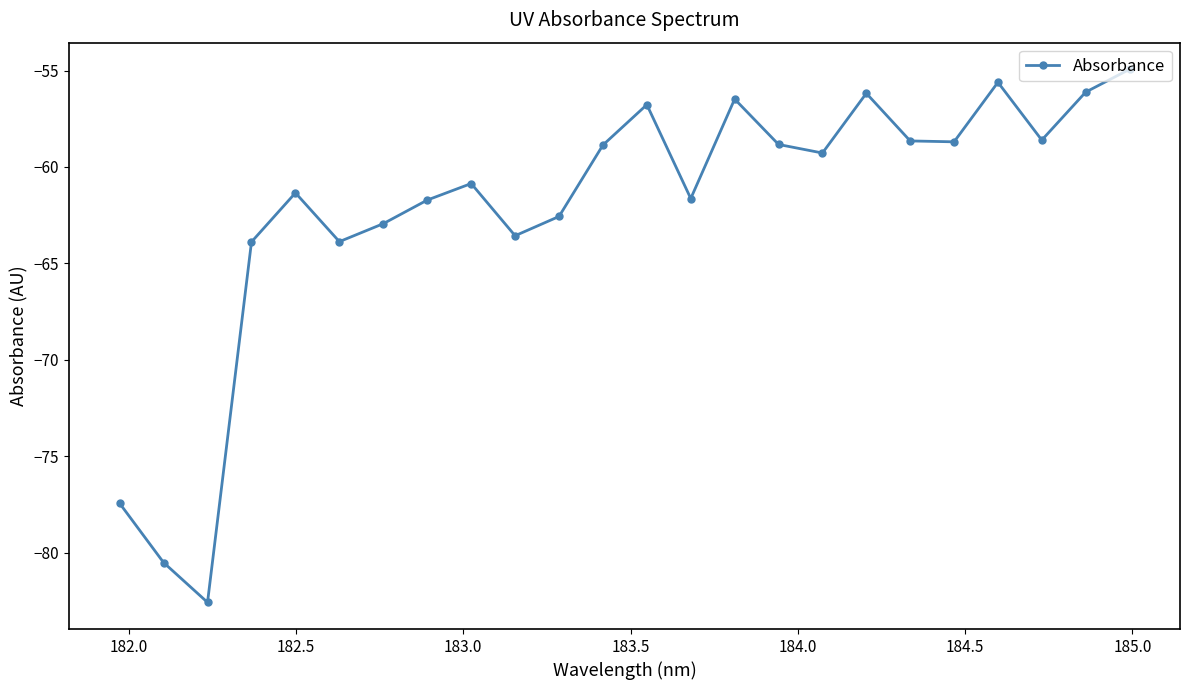

What is the smallest value displayed?

-82.6